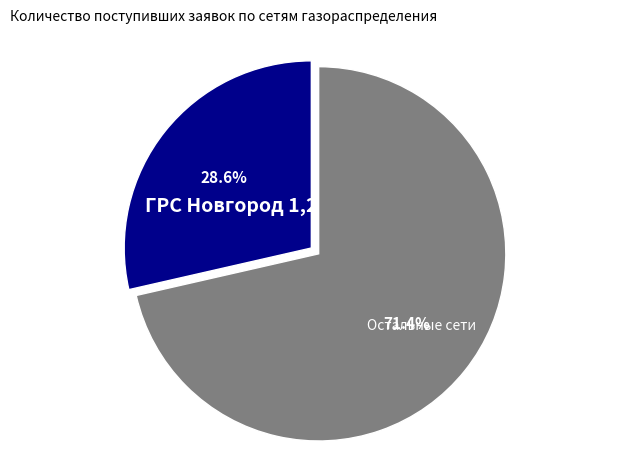

Is there a majority slice in this chart?

Yes